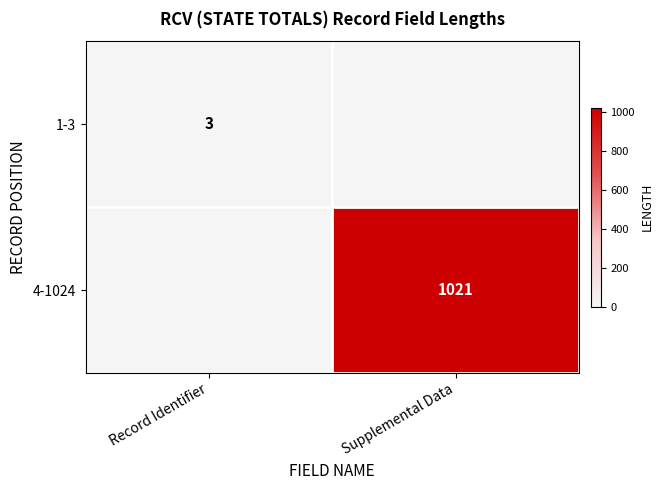

Count the number of categories in the chart.

2